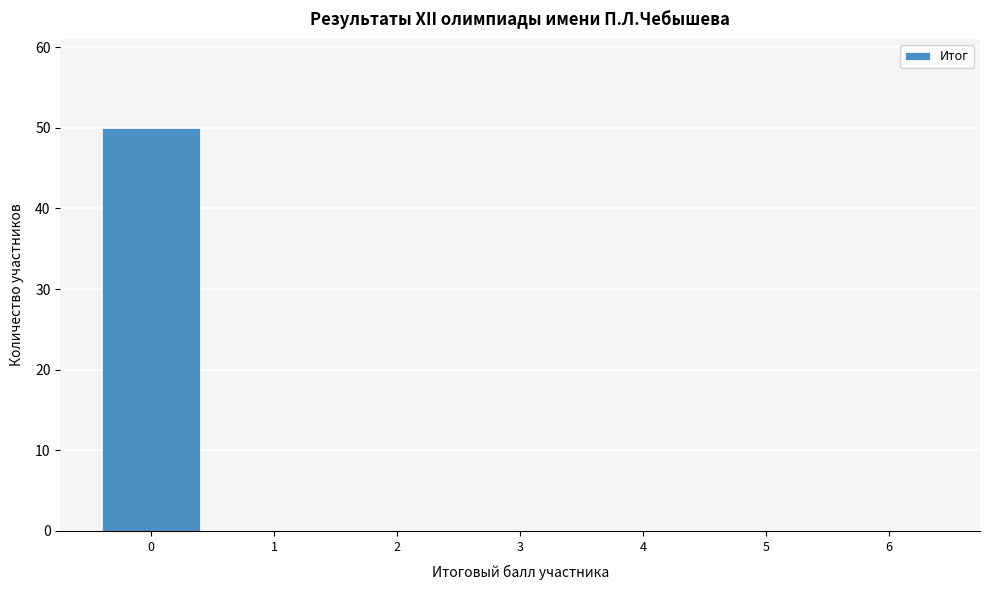

Reading right to left, extract all data points from this chart.

6=0	5=0	4=0	3=0	2=0	1=0	0=50